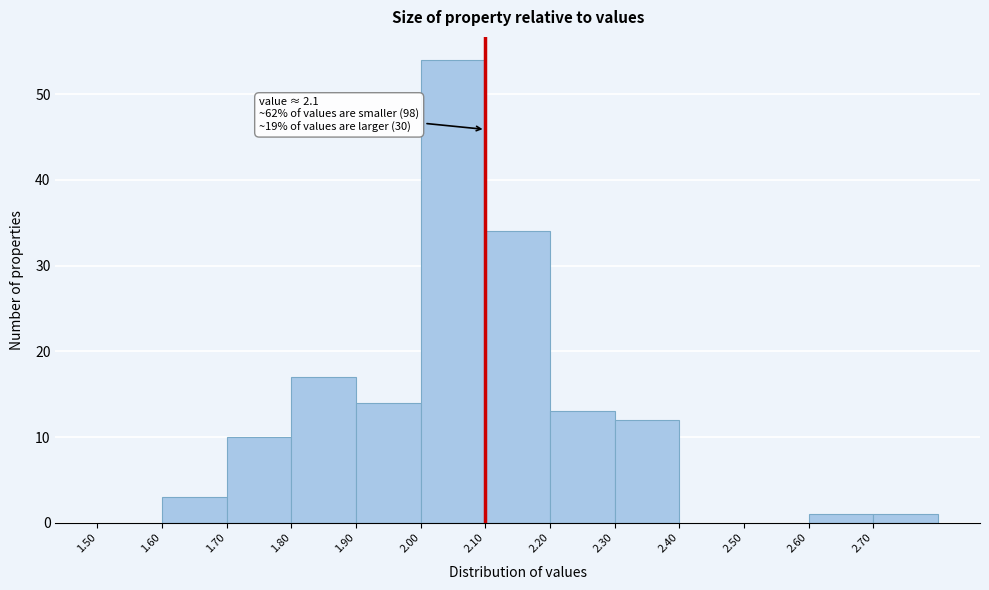

Which range on the x-axis has the tallest bar?

2.0 to 2.1